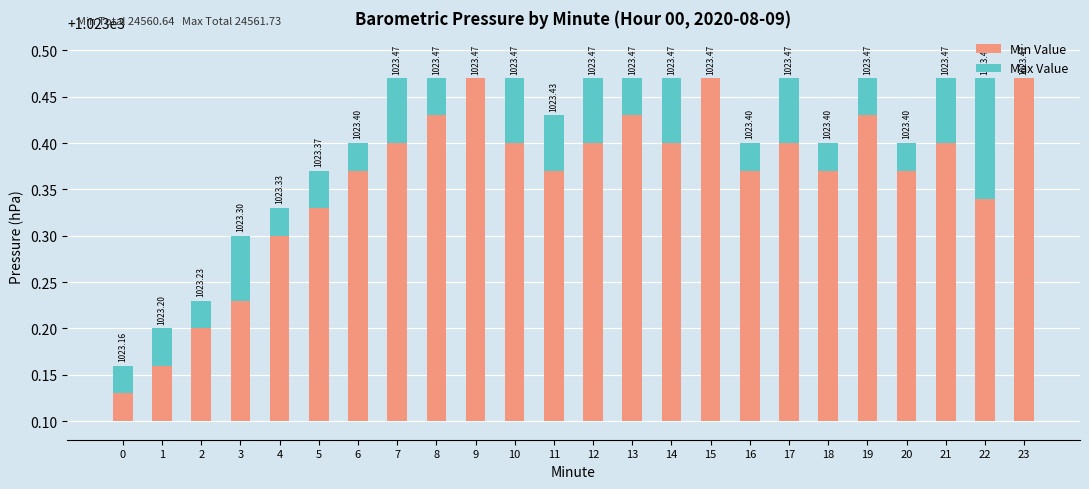

At which category is the sum across all series the highest?

7